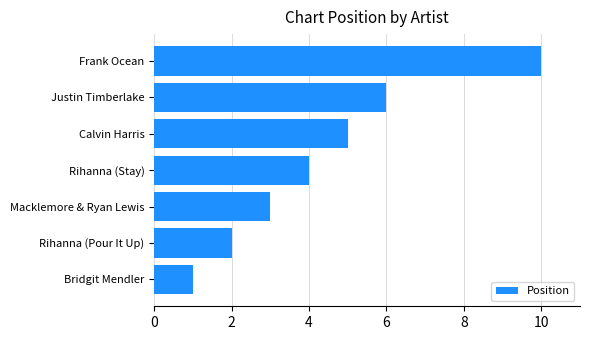

Approximately how many times larger is the value at Justin Timberlake compared to Bridgit Mendler?

6.0